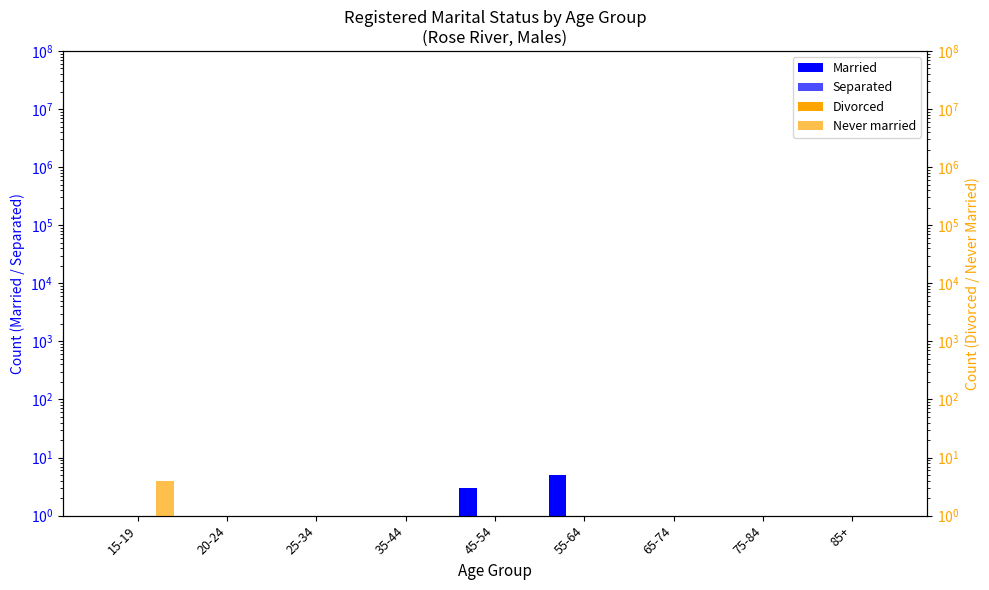

What is the label of the 7th bar from the left?

65-74